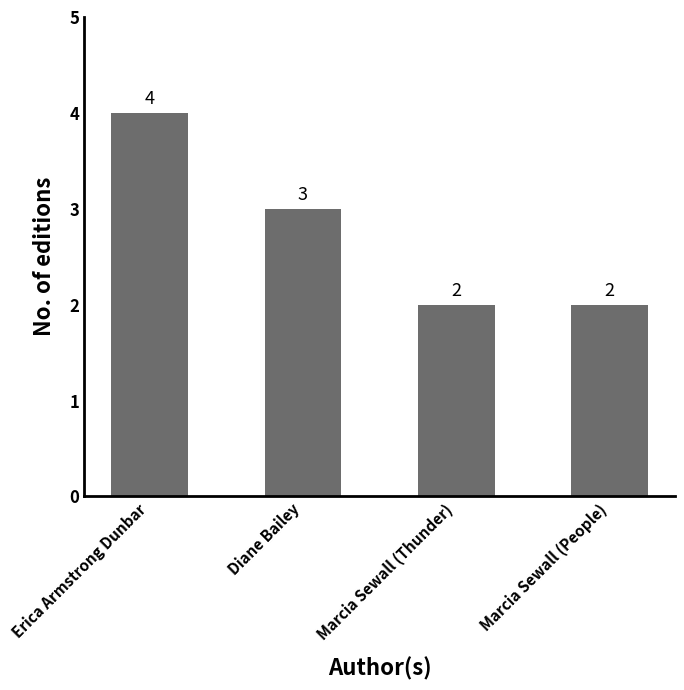

At which label is the value closest to 3?

Diane Bailey